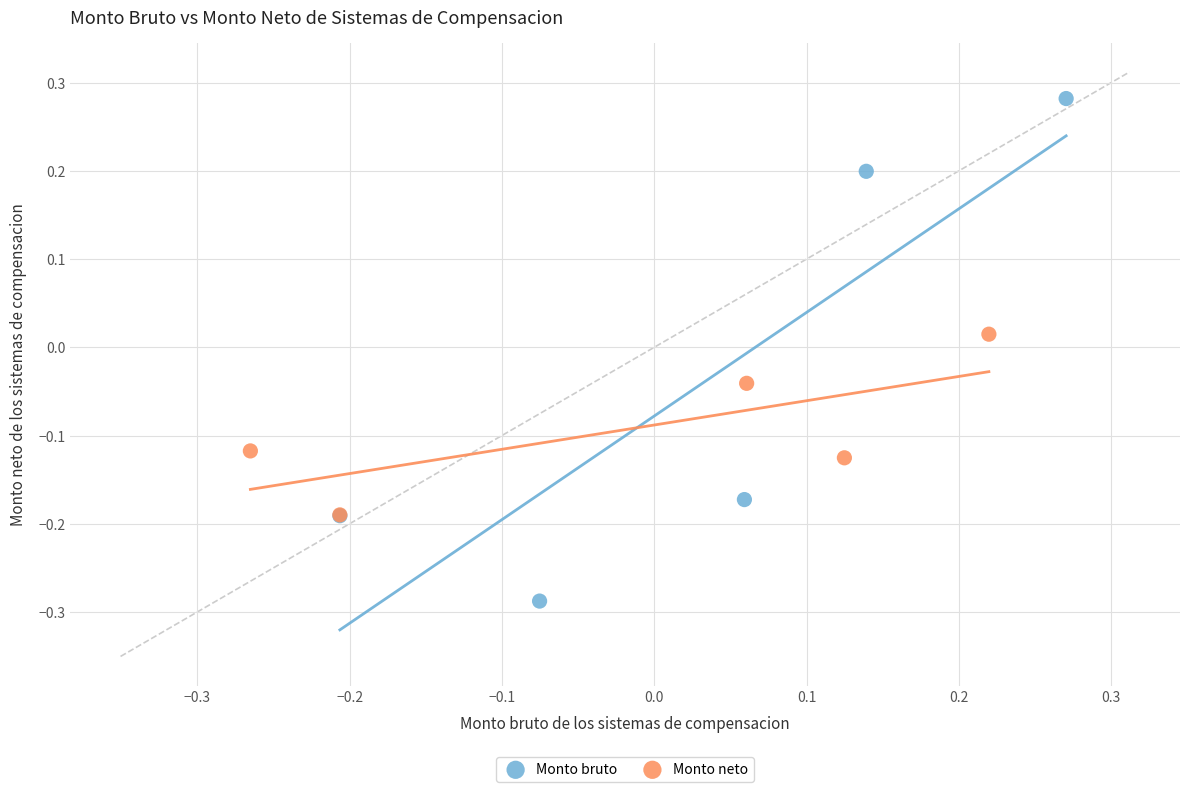

What are all the series names shown in the legend?

Monto bruto, Monto neto